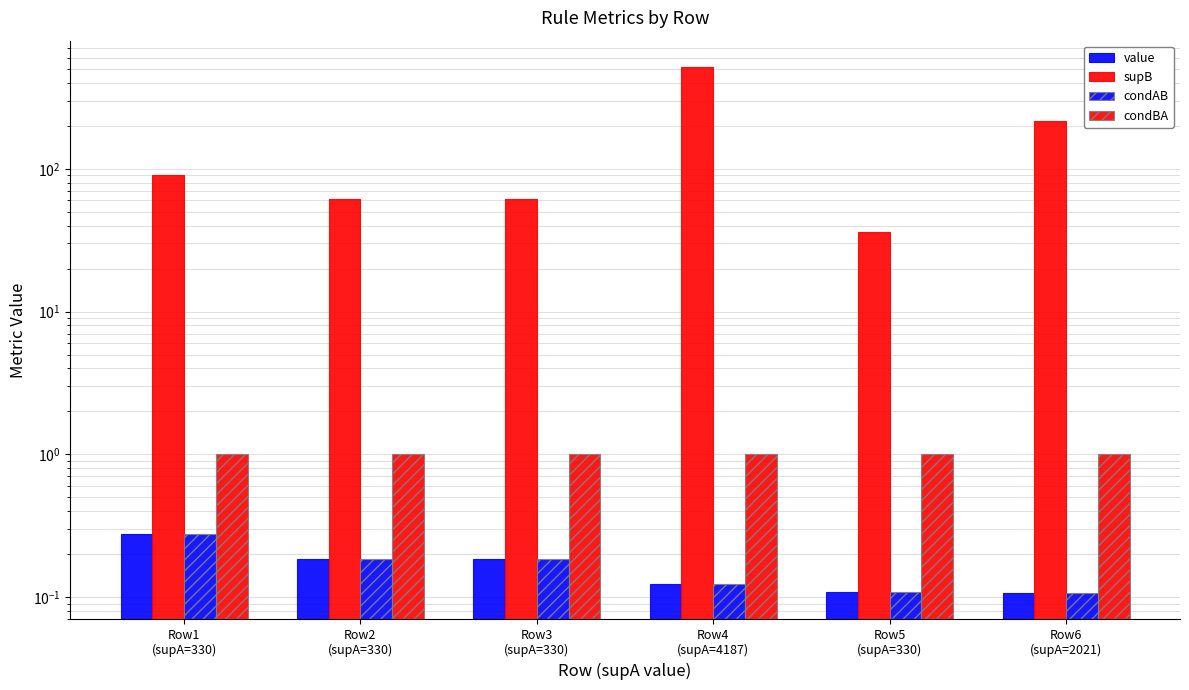

What is the average value of the condAB series?

0.2